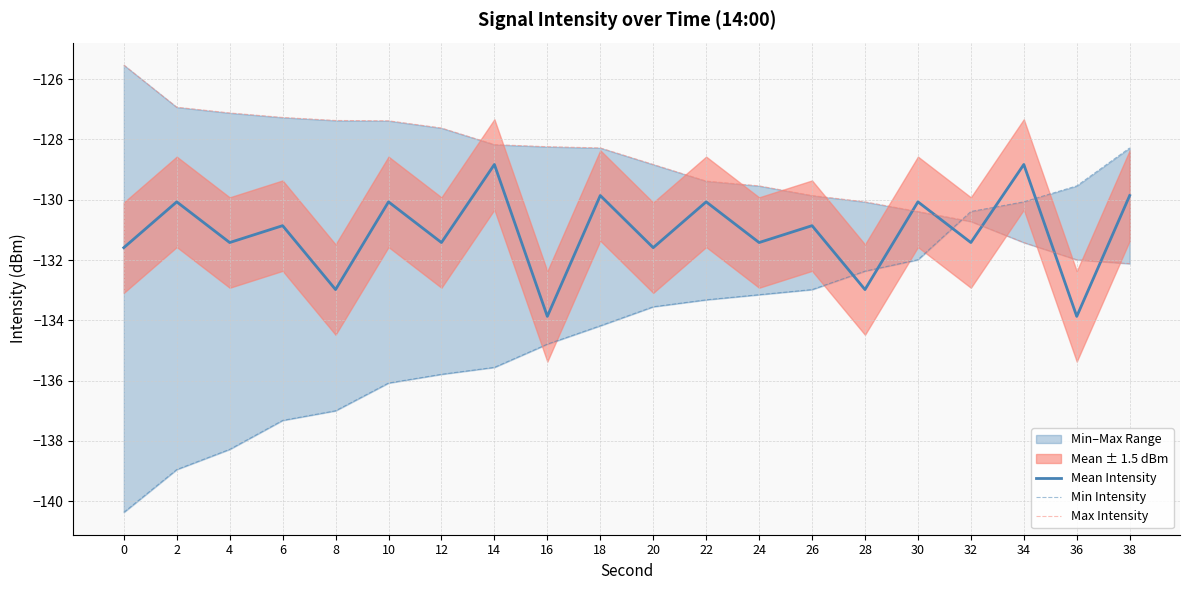

Reading left to right, transcribe all the data shown in this chart.

Mean Intensity: 0=-131.6	2=-130.1	4=-131.4	6=-130.9	8=-133.0	10=-130.1	12=-131.4	14=-128.8	16=-133.9	18=-129.9	20=-131.6	22=-130.1	24=-131.4	26=-130.9	28=-133.0	30=-130.1	32=-131.4	34=-128.8	36=-133.9	38=-129.9
Min Intensity: 0=-140.4	2=-138.9	4=-138.3	6=-137.3	8=-137.0	10=-136.1	12=-135.8	14=-135.6	16=-134.8	18=-134.2	20=-133.6	22=-133.3	24=-133.2	26=-133.0	28=-132.4	30=-132.0	32=-130.4	34=-130.1	36=-129.5	38=-128.3
Max Intensity: 0=-125.5	2=-126.9	4=-127.1	6=-127.3	8=-127.4	10=-127.4	12=-127.6	14=-128.2	16=-128.2	18=-128.3	20=-128.8	22=-129.4	24=-129.5	26=-129.9	28=-130.1	30=-130.4	32=-130.7	34=-131.4	36=-132.0	38=-132.1